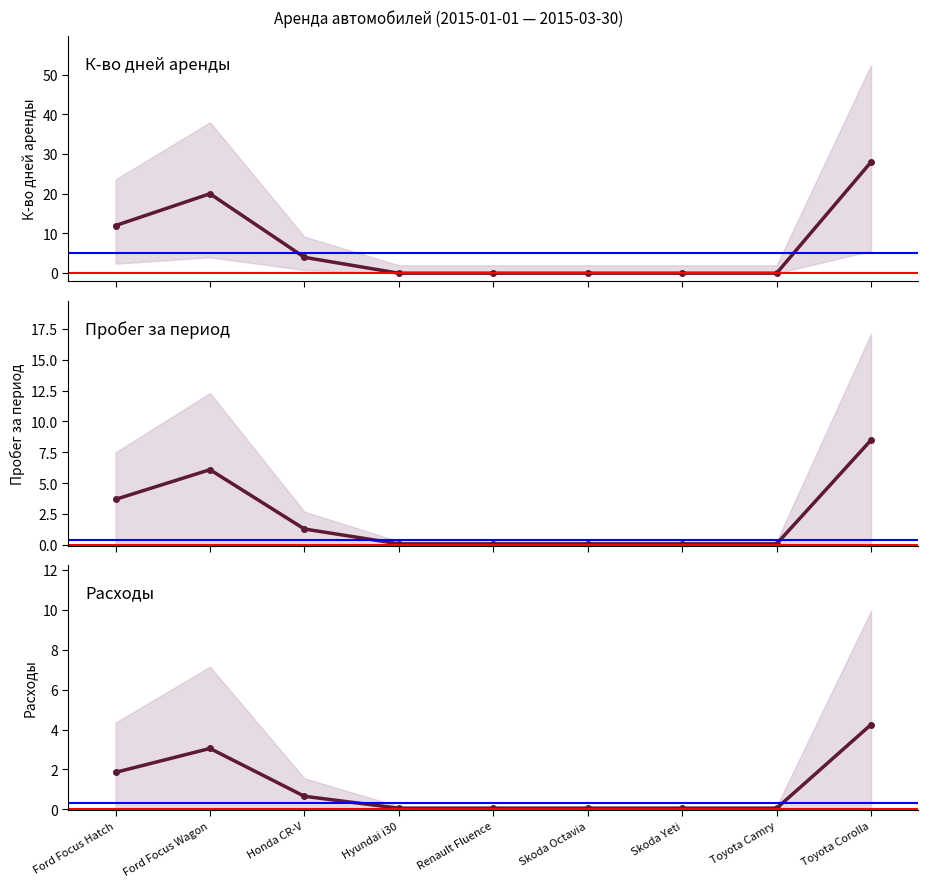

What position from the right is Skoda Octavia?

4